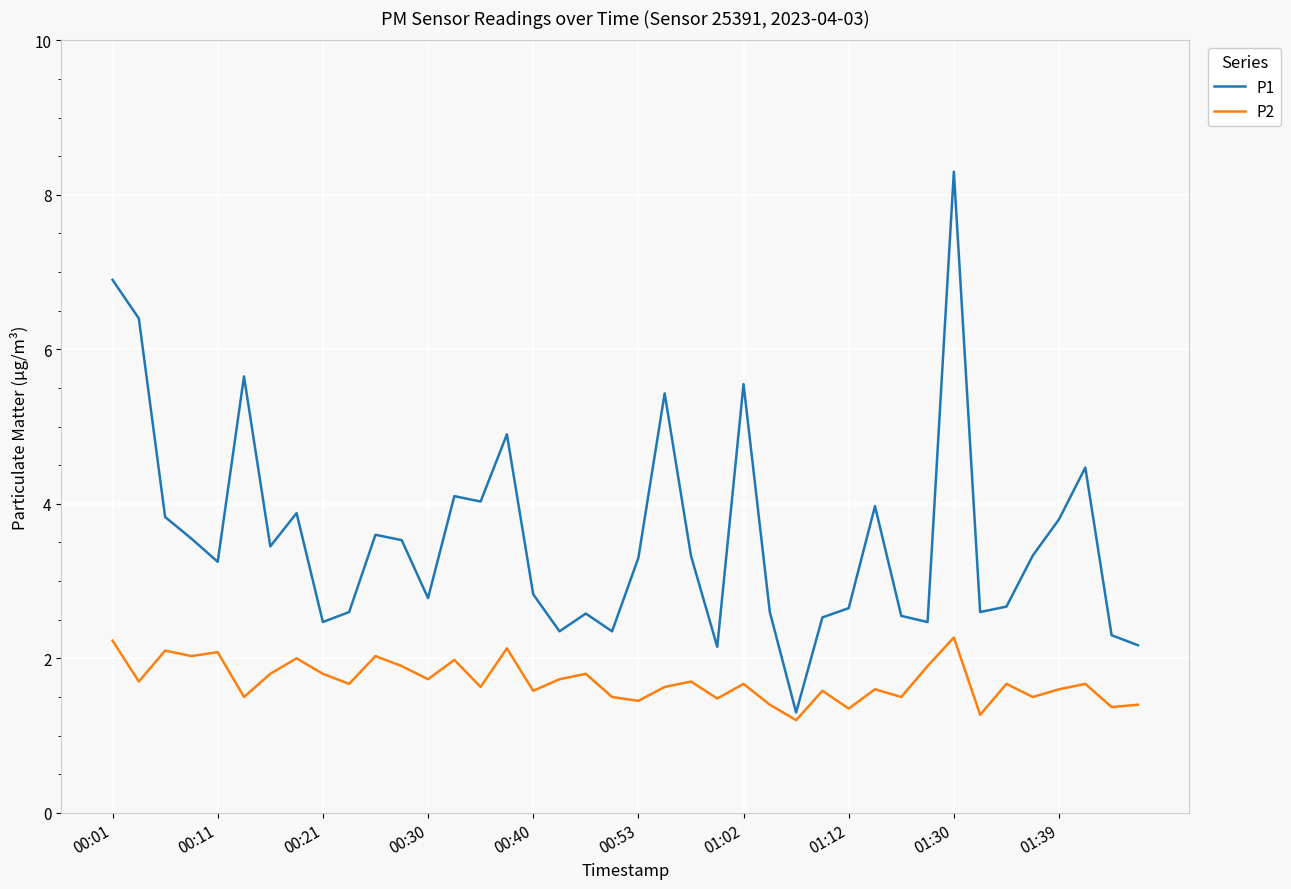

Rank the series by their average value, from highest to lowest.

P1, P2